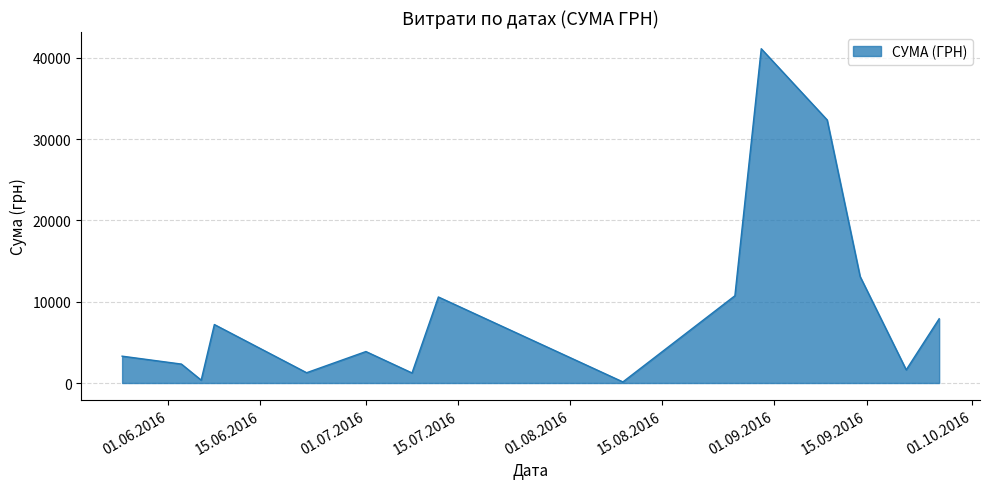

What is the difference between the maximum and minimum values?

40986.0